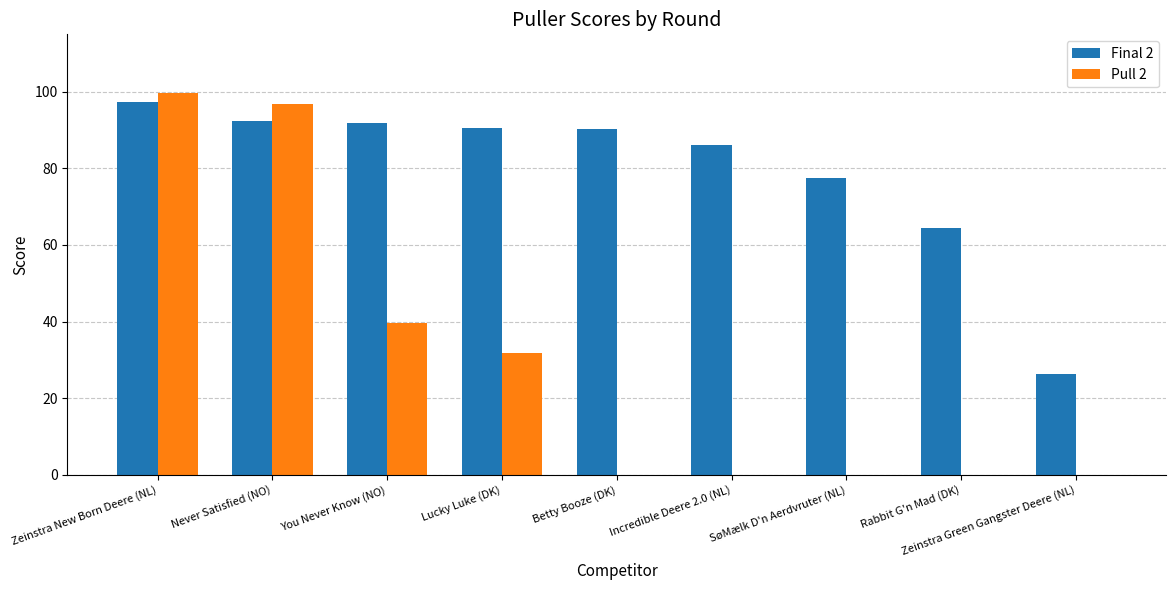

What is the spread (max minus min) of values at Zeinstra New Born Deere (NL)?

2.5